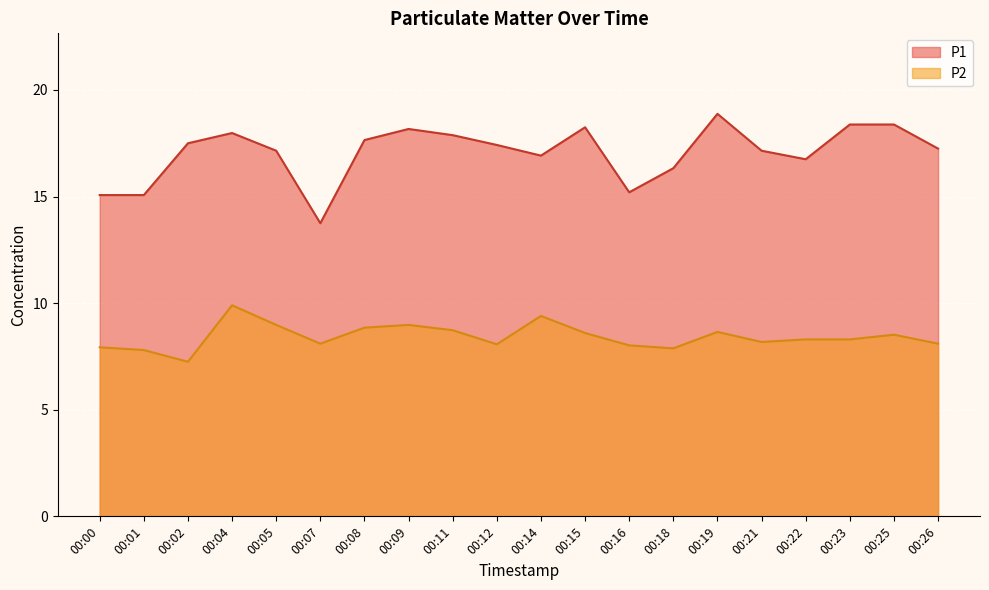

What is the difference between the highest and lowest values at 00:25?

9.9